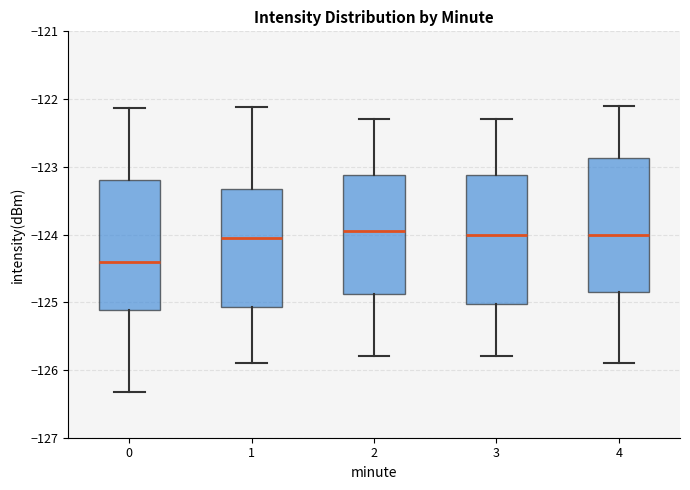

Reading left to right, transcribe this box plot: for each box, give where its median line is, the range the box spans, and where its two whiskers end, as read against the y-axis. The values are not printed on the chart, so give them approximately, as read against the axis.

0: median -124.4, box -125.1 to -123.2, whiskers -126.3 to -122.1
1: median -124.0, box -125.1 to -123.3, whiskers -125.9 to -122.1
2: median -123.9, box -124.9 to -123.1, whiskers -125.8 to -122.3
3: median -124.0, box -125.0 to -123.1, whiskers -125.8 to -122.3
4: median -124.0, box -124.8 to -122.9, whiskers -125.9 to -122.1